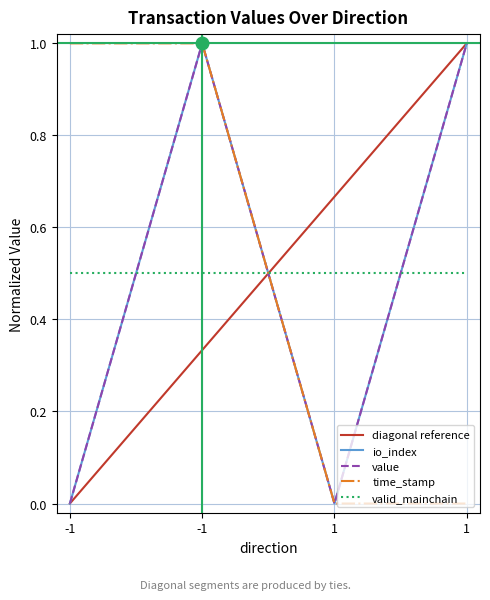

What is the sum of all time_stamp values?

2.0